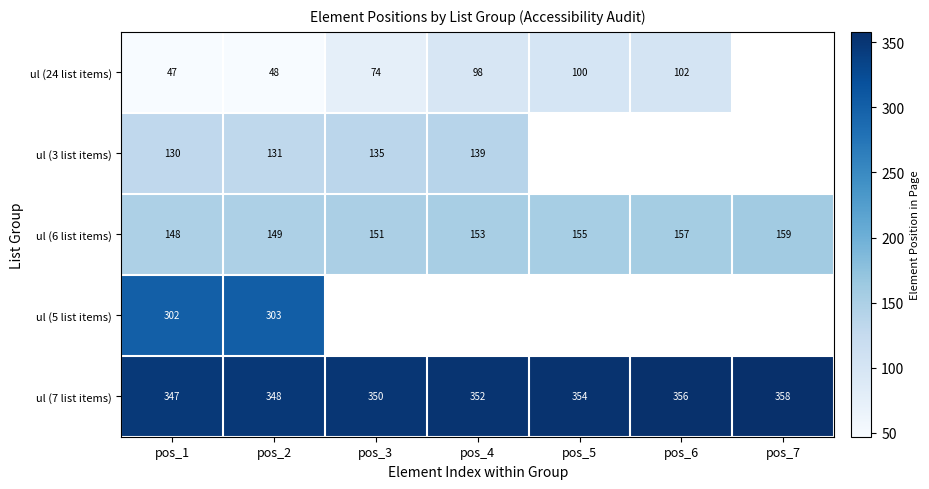

List the labels in order of ul (6 list items) value, smallest first.

pos_1, pos_2, pos_3, pos_4, pos_5, pos_6, pos_7